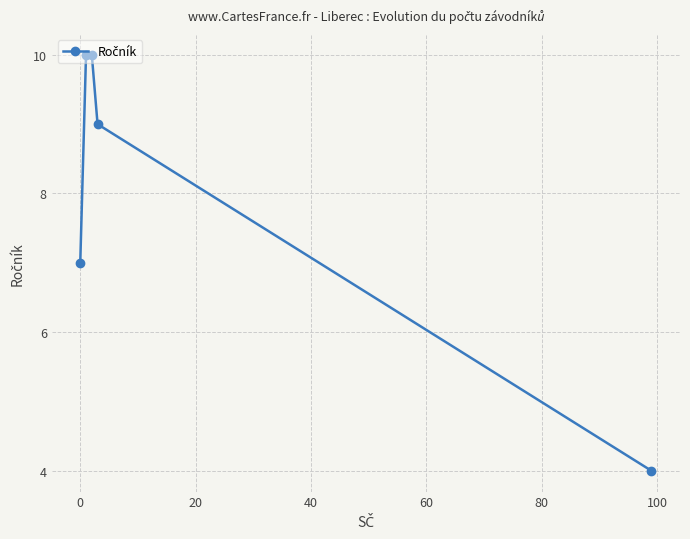

How many values are below 9?

2